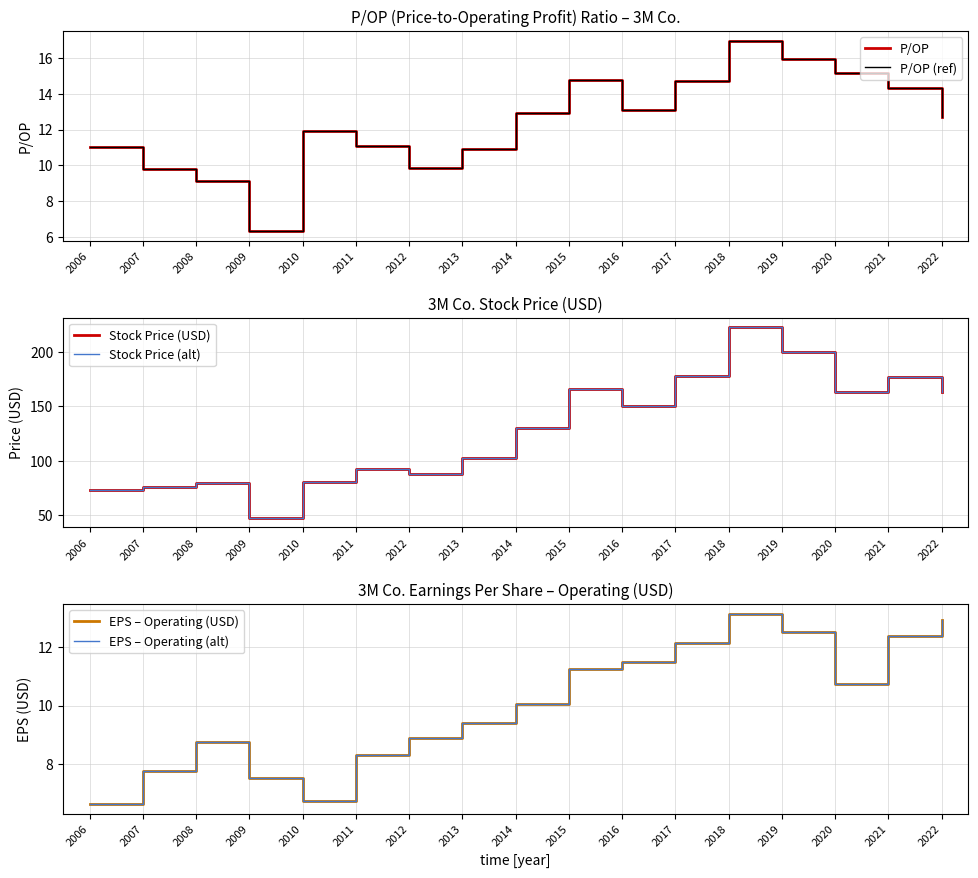

At which label is Stock Price (USD) closest to 135?

2014